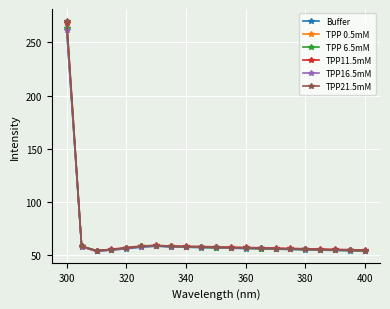

Which series has the widest spread of values?

TPP21.5mM